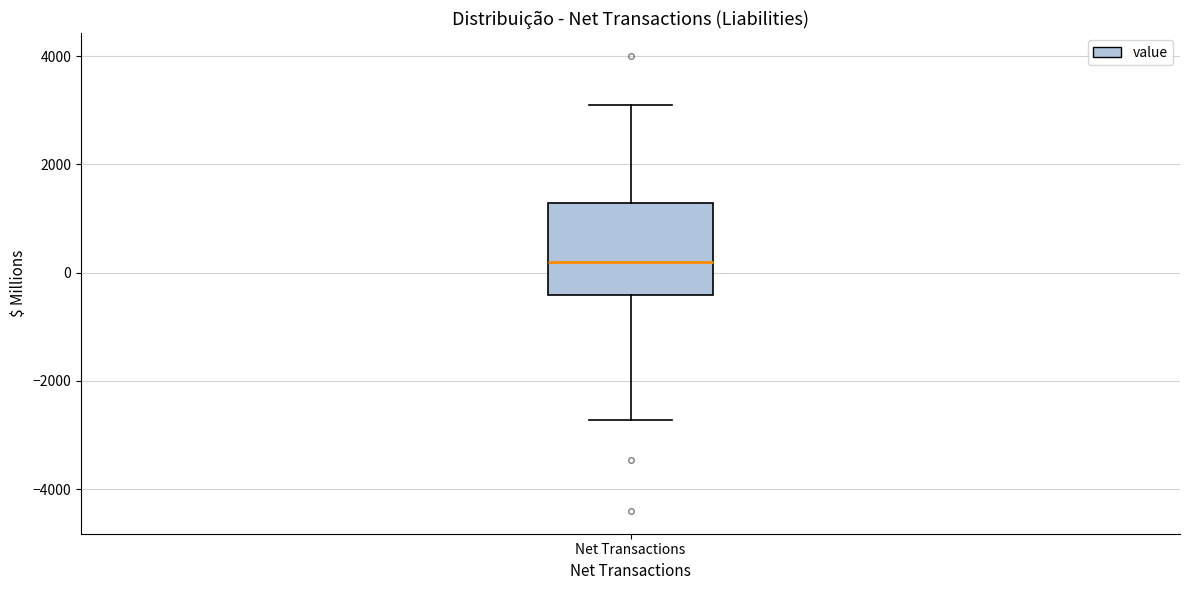

Transcribe this box plot: give where the median line is, the range the box spans, and where the two whiskers end, as read against the y-axis. The values are not printed on the chart, so give them approximately, as read against the axis.

median 200, box -400 to 1200, whiskers -2800 to 3000